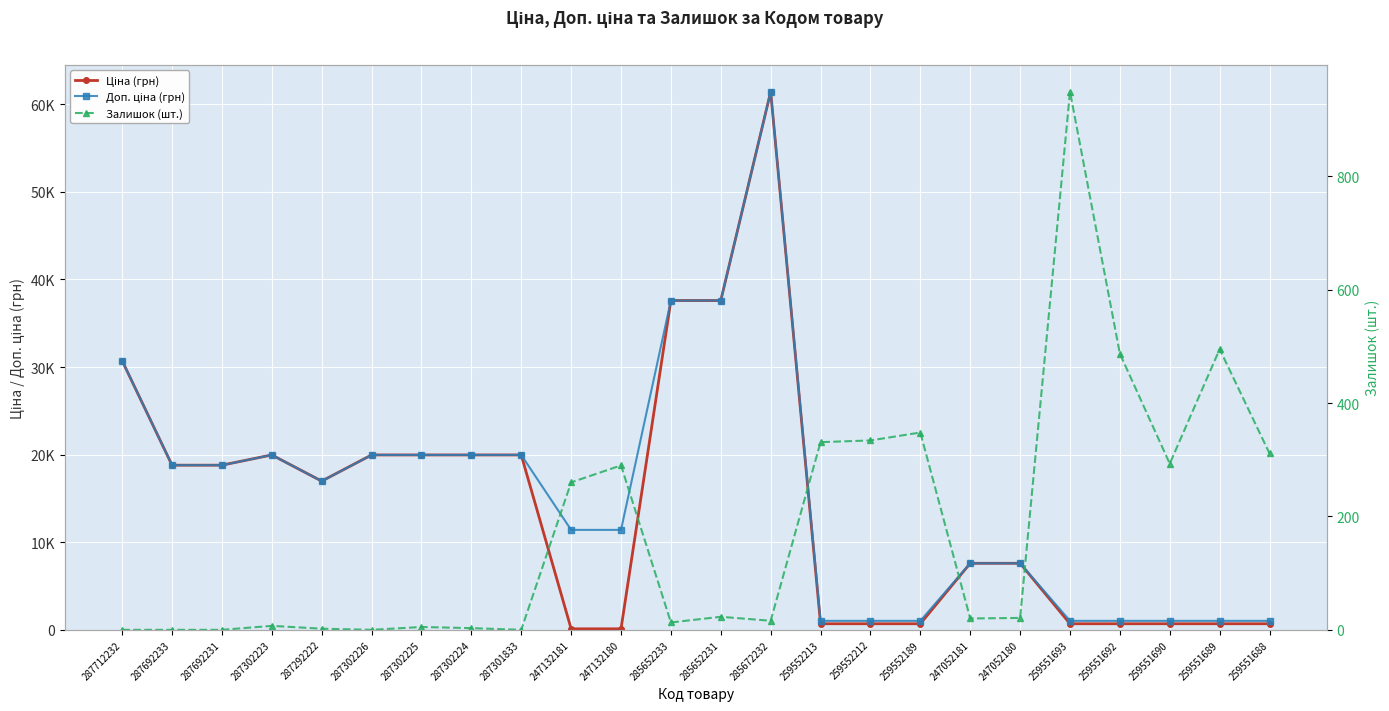

At which category is the sum across all series the highest?

285672232